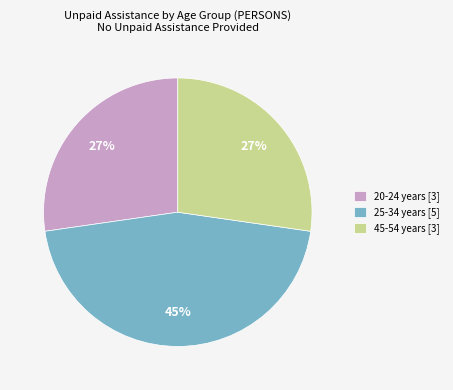

How many segments does this pie chart have?

3